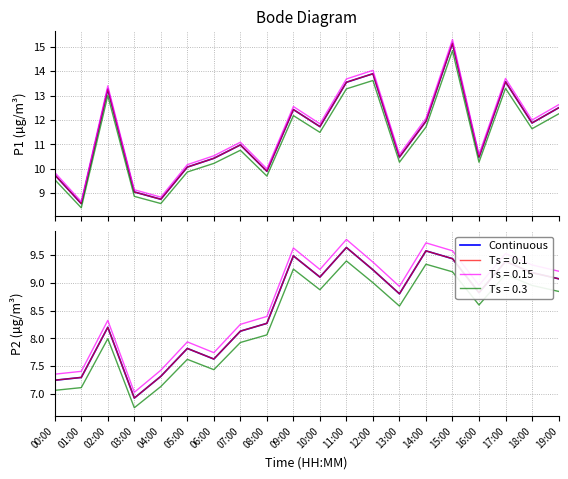

The Continuous series shows 3.0 at 16:00. True or false?

False